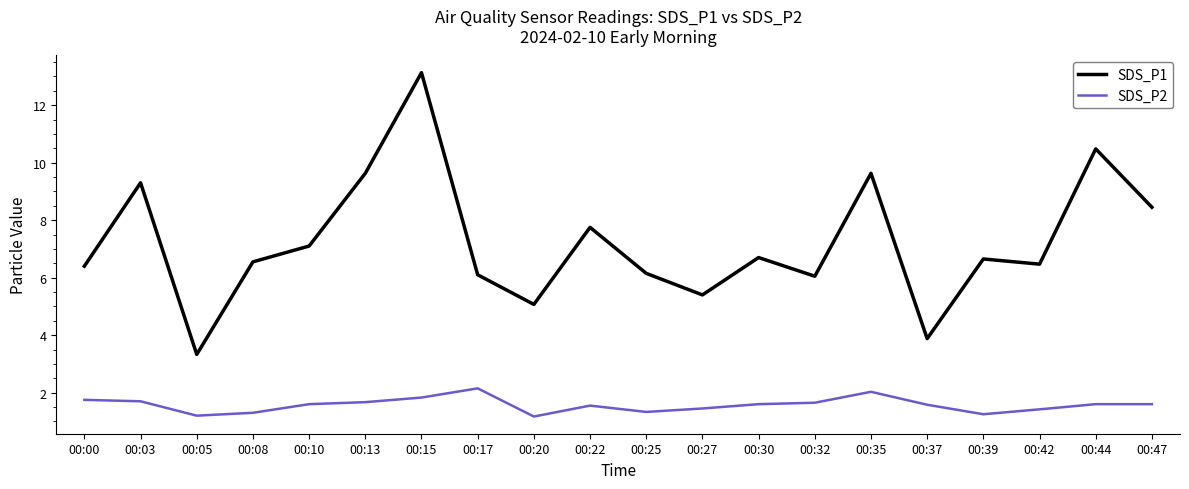

What is the minimum value for SDS_P1?

3.3